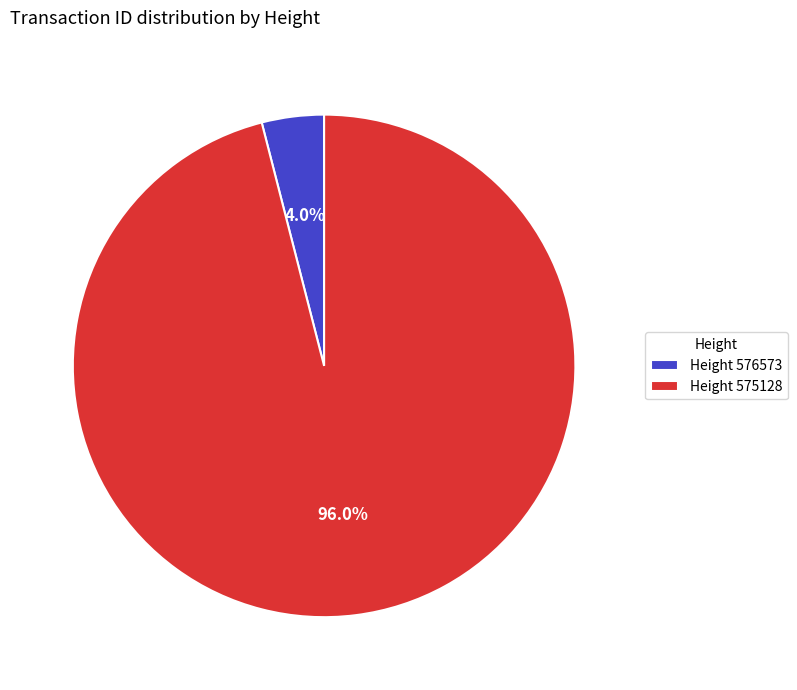

Which slice is the largest?

Height 575128